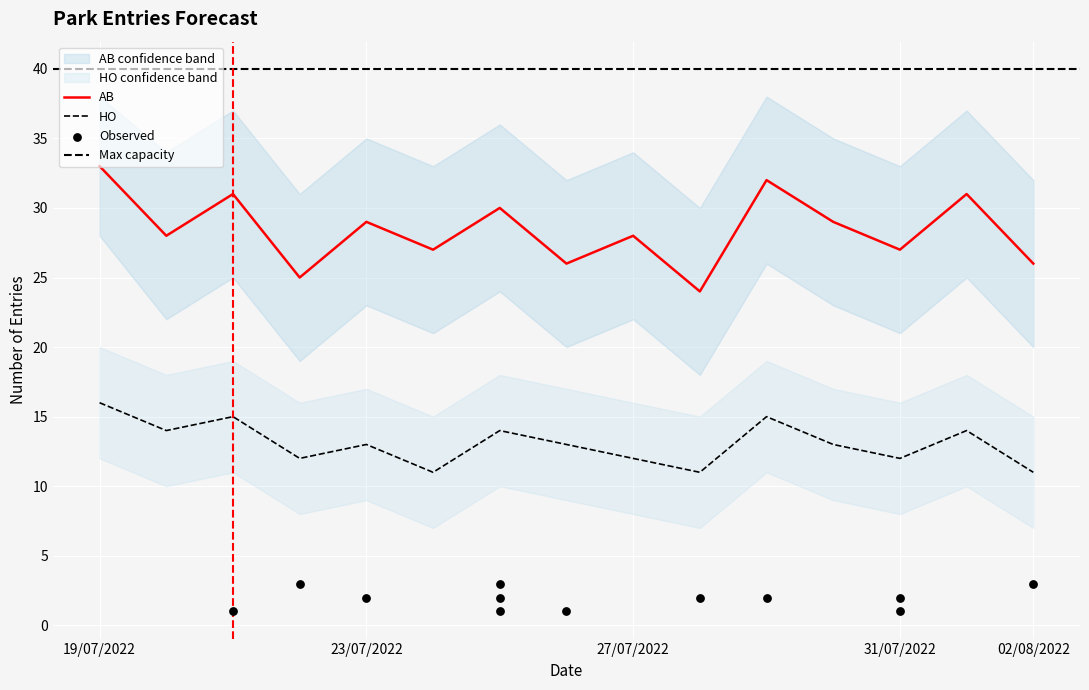

Which series reaches the maximum Y coordinate?

AB